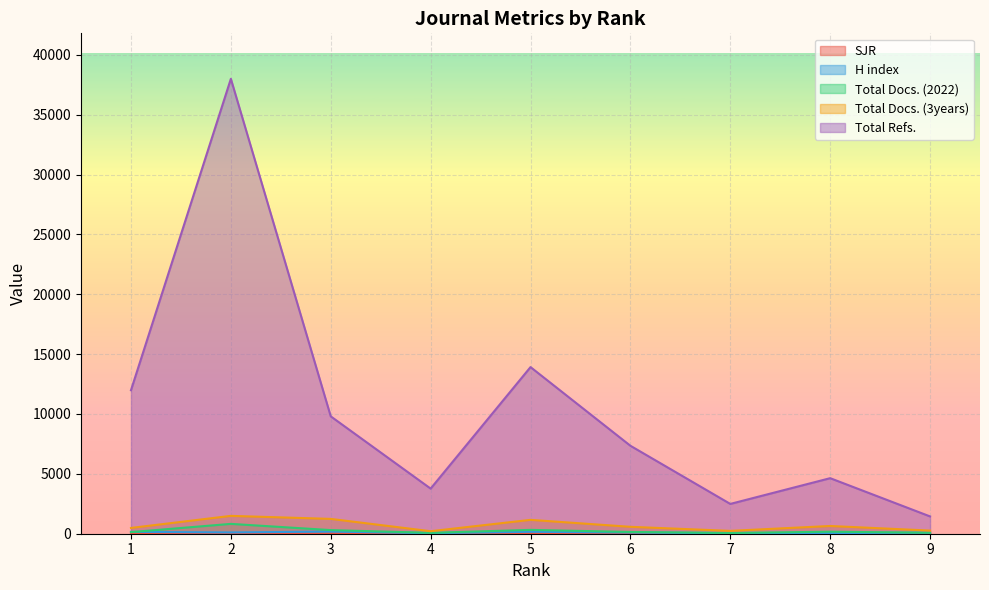

Between 4 and 3, which is larger?

3